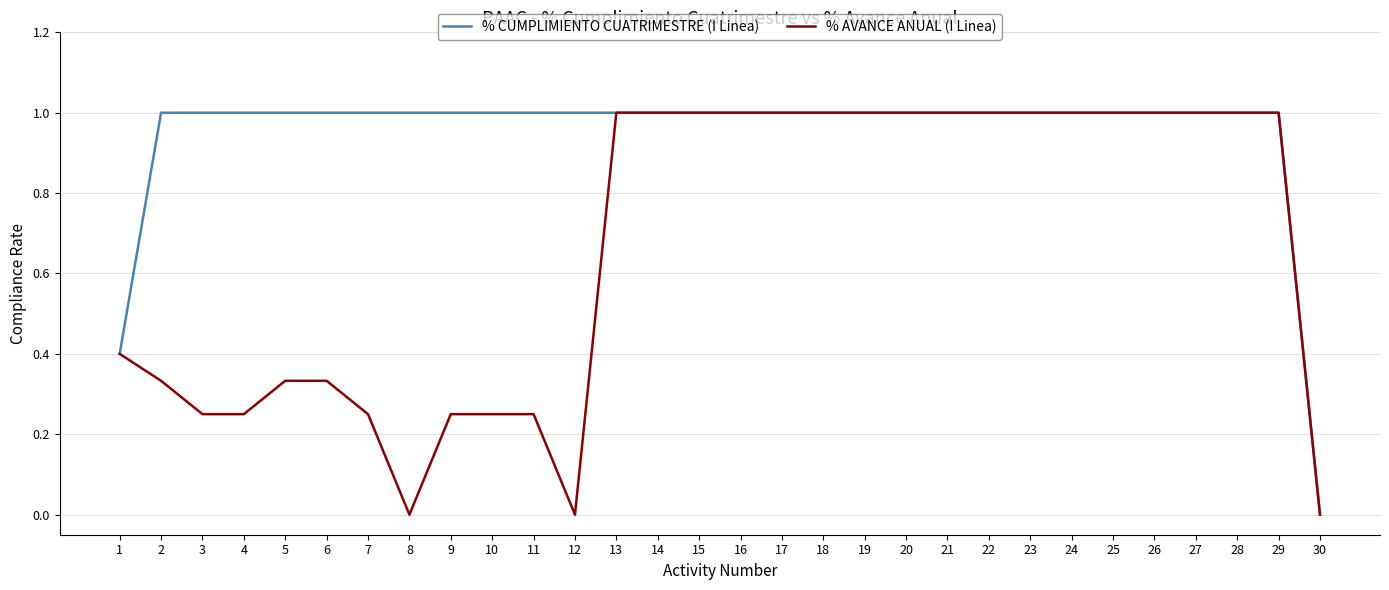

List the series in order of their overall mean, highest first.

% CUMPLIMIENTO CUATRIMESTRE (I Linea), % AVANCE ANUAL (I Linea)